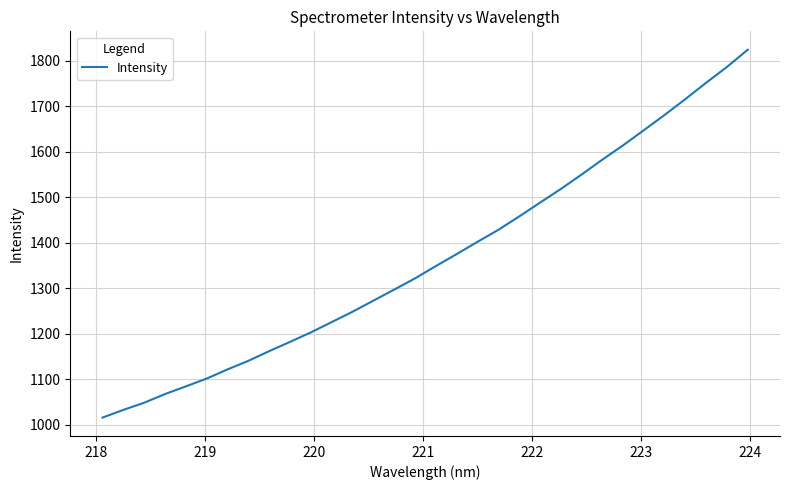

What is the minimum value shown in the chart?

1015.9